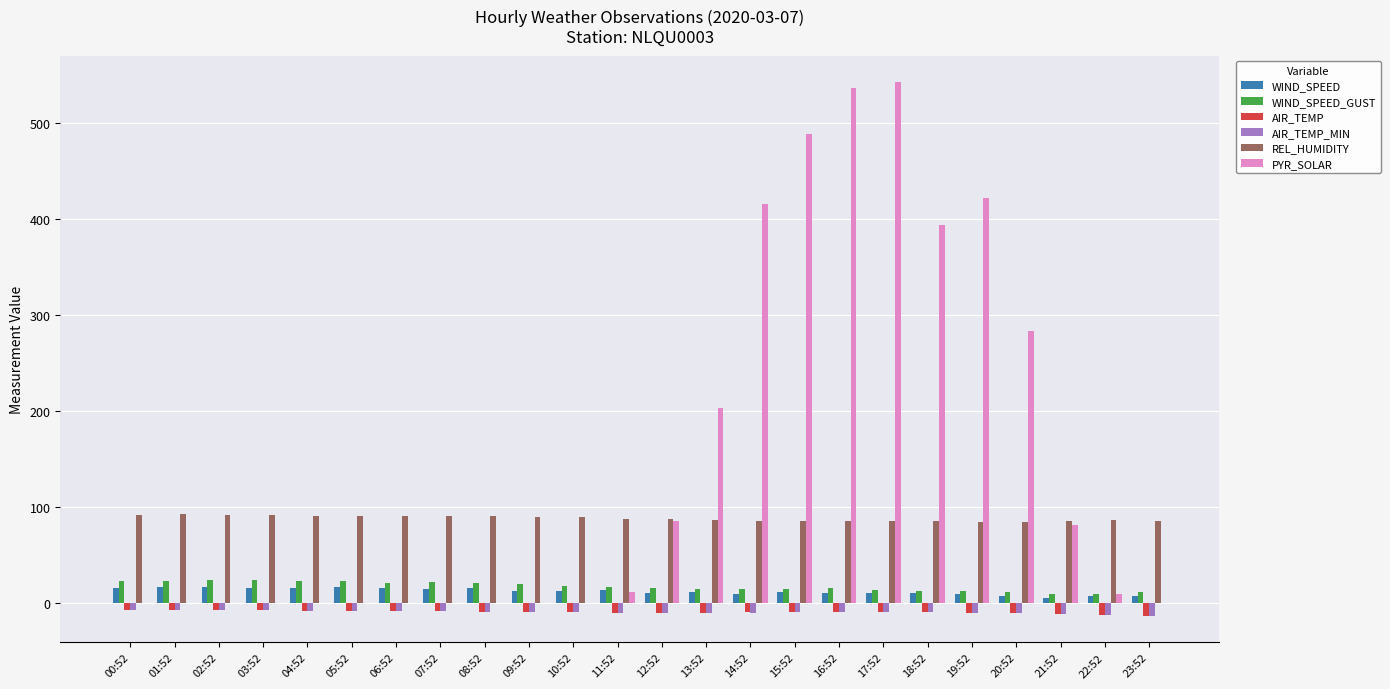

Which series has the widest spread of values?

PYR_SOLAR